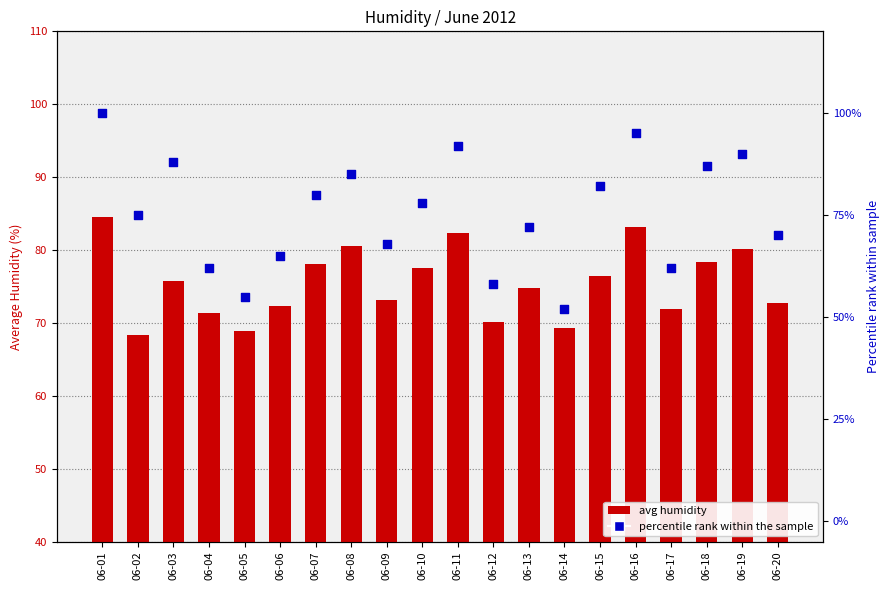

What is the total value across all series at 06-08?

165.5